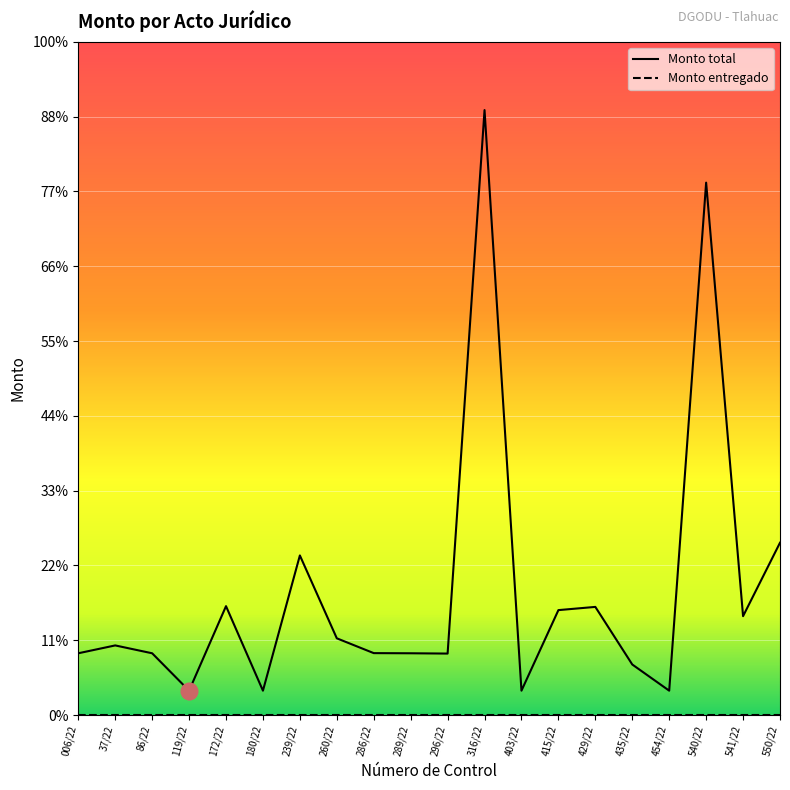

Is this an area chart (filled region under the line)?

No